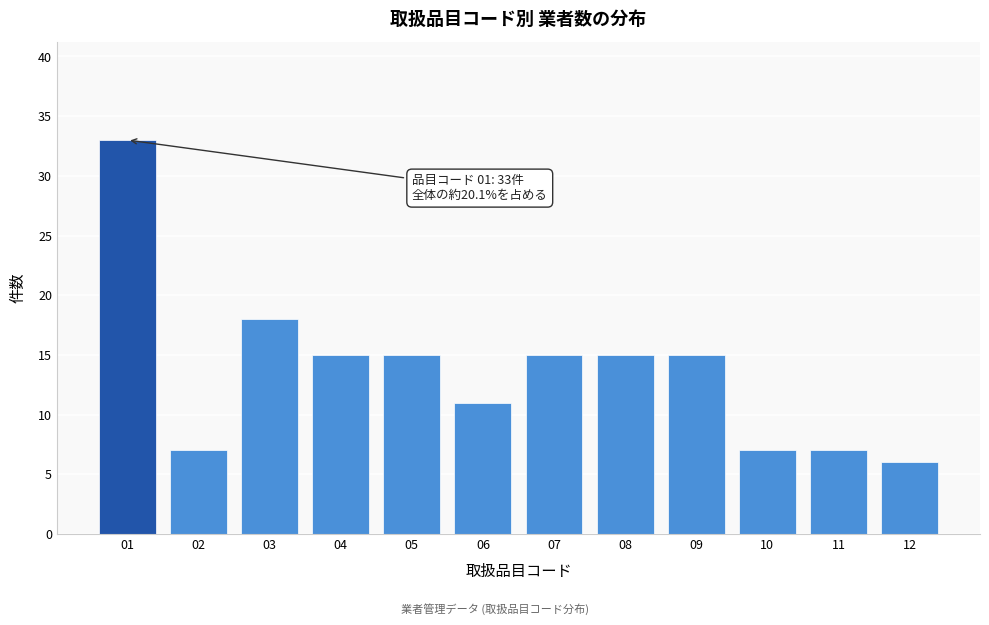

Reading left to right, transcribe all the data shown in this chart.

01=33	02=7	03=18	04=15	05=15	06=11	07=15	08=15	09=15	10=7	11=7	12=6